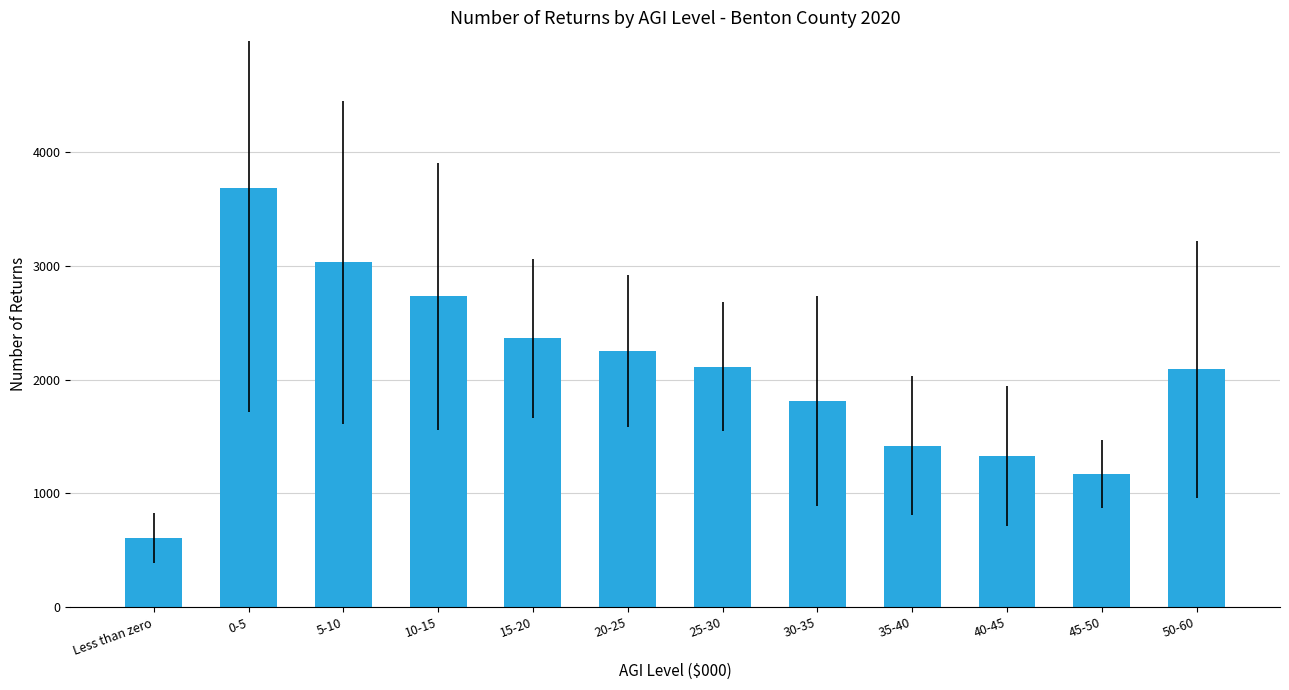

What is the difference between the values at 40-45 and 20-25?

923